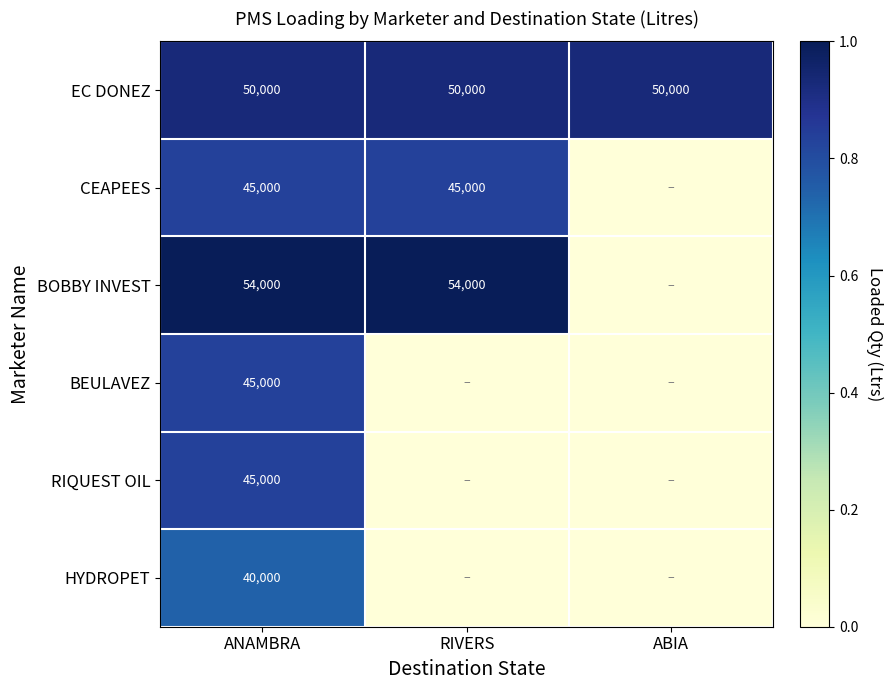

Which label corresponds to the smallest value in the chart?

ABIA